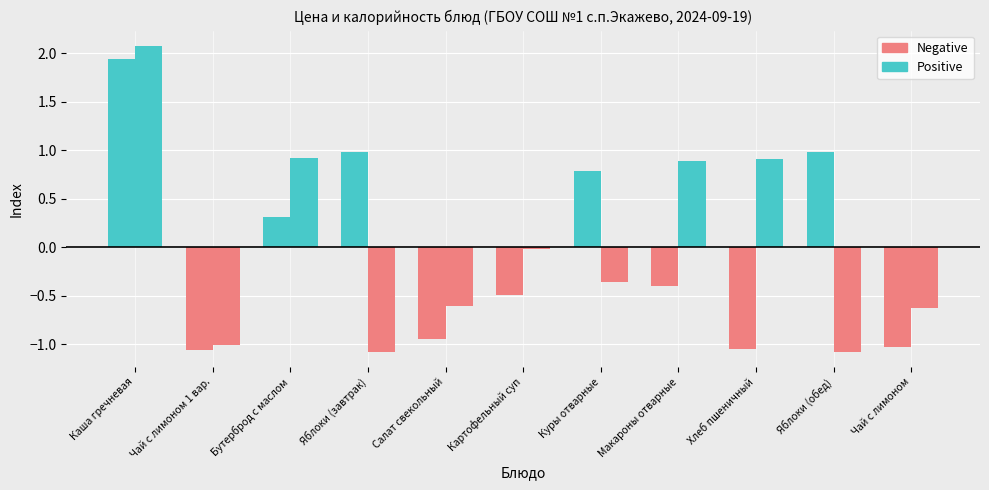

What is the value of the Калорийность (норм.) bar at the 8th from the left?

0.9